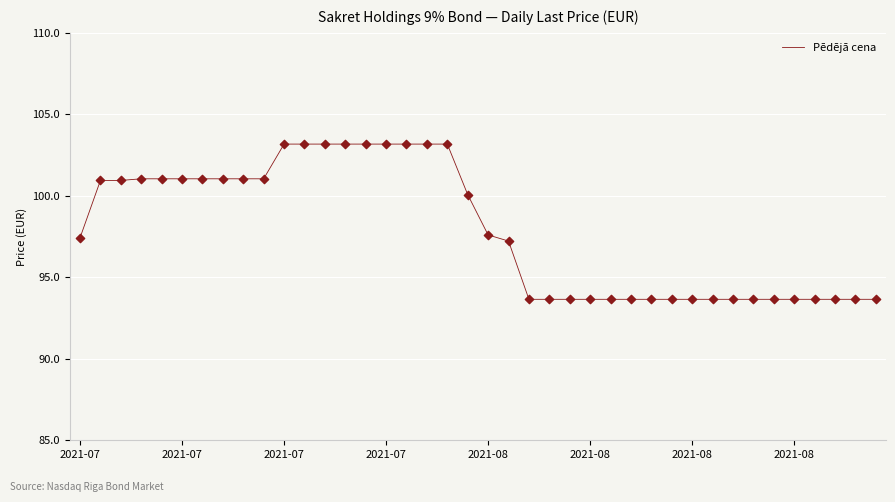

What is the greatest value displayed?

103.2